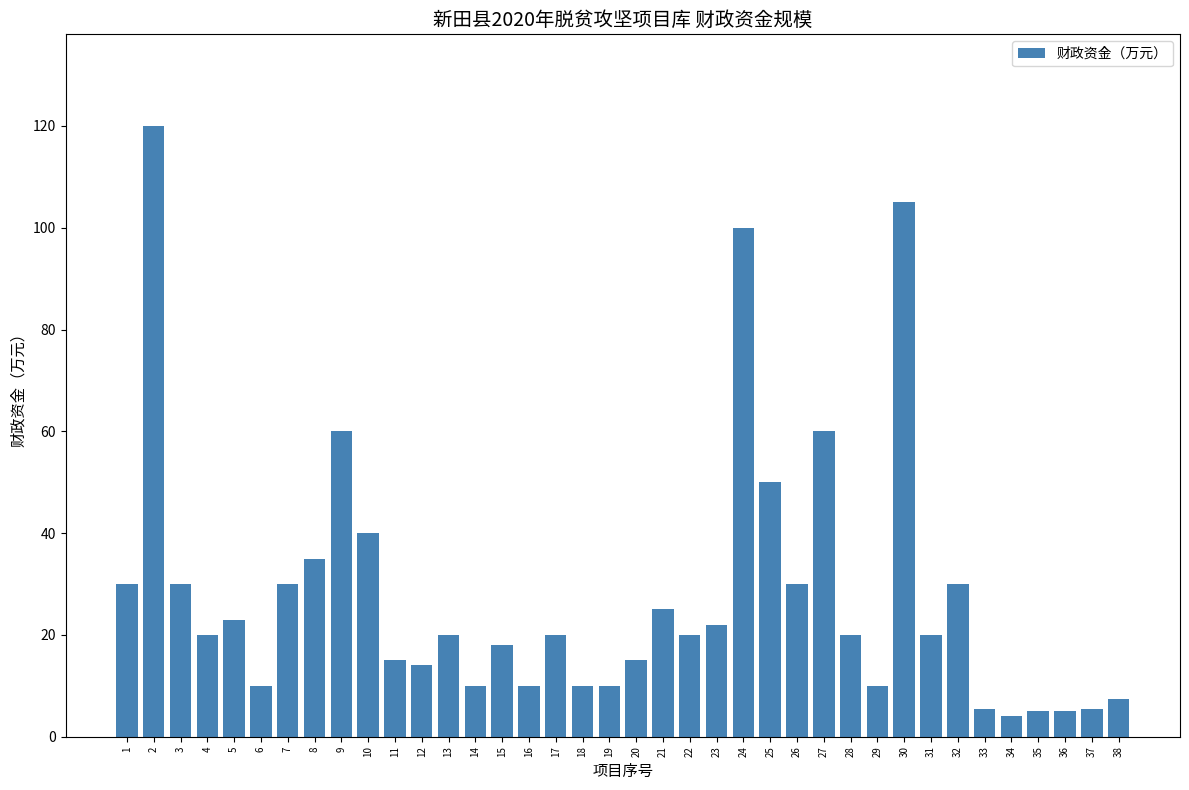

What is the change in value from 25 to 28?

-30.0